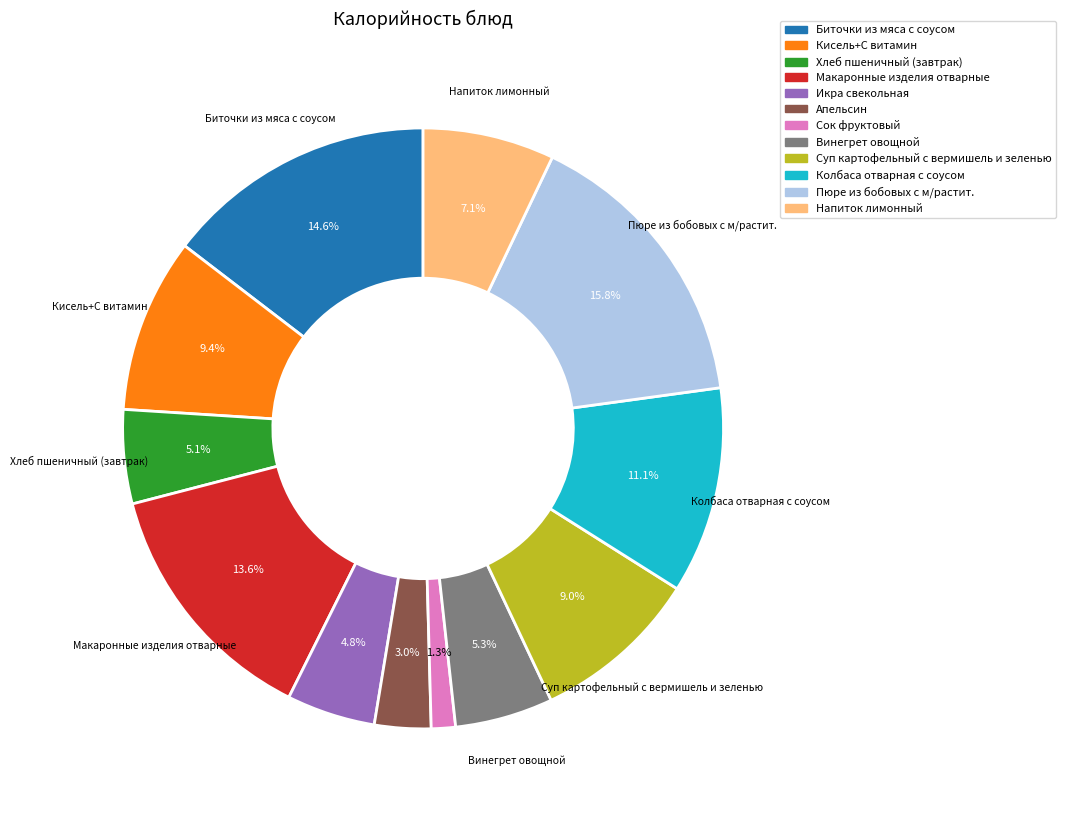

Is Суп картофельный с вермишель и зеленью the majority of the pie?

No